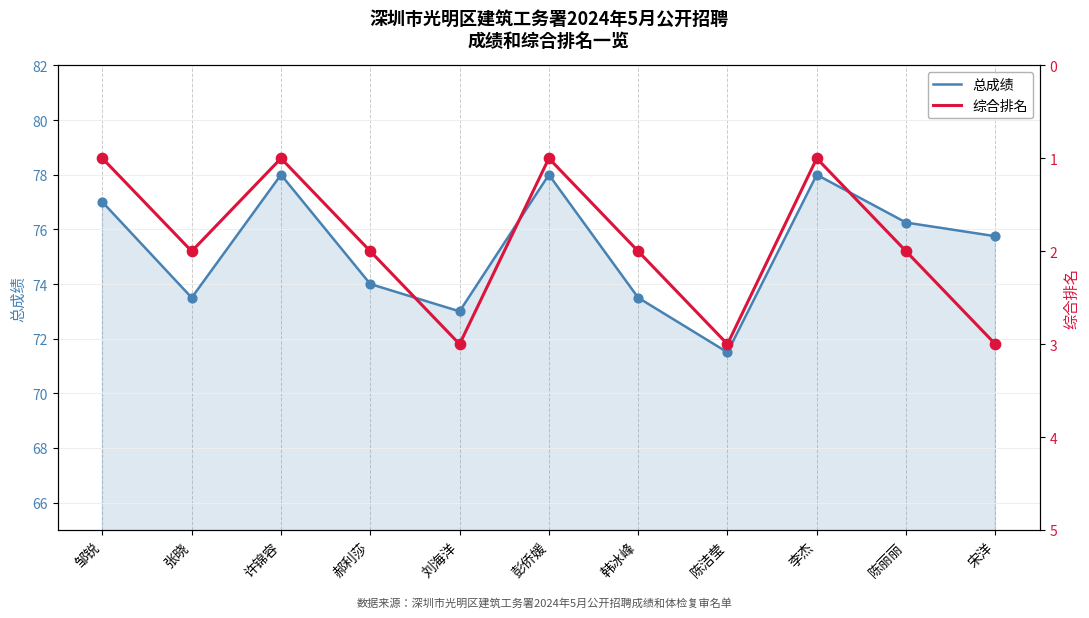

At which category is the sum across all series the highest?

许锦容